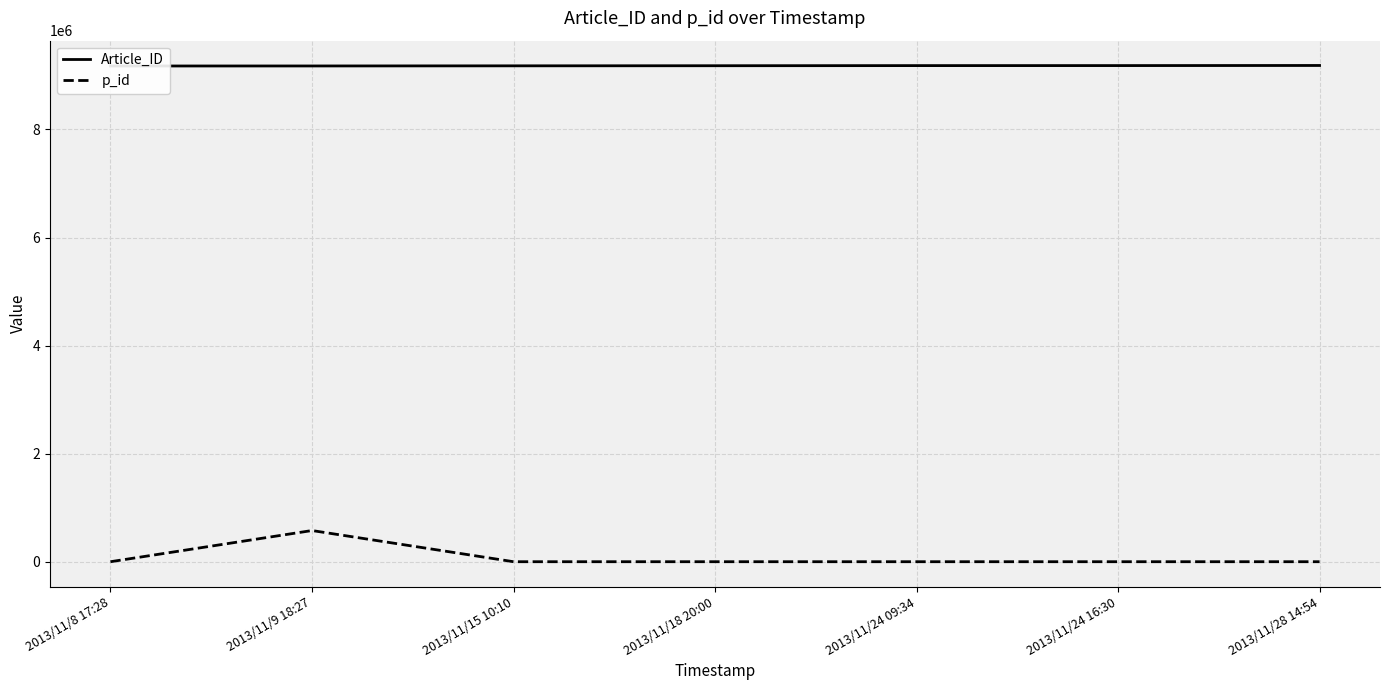

What is the average value of the p_id series?

82535